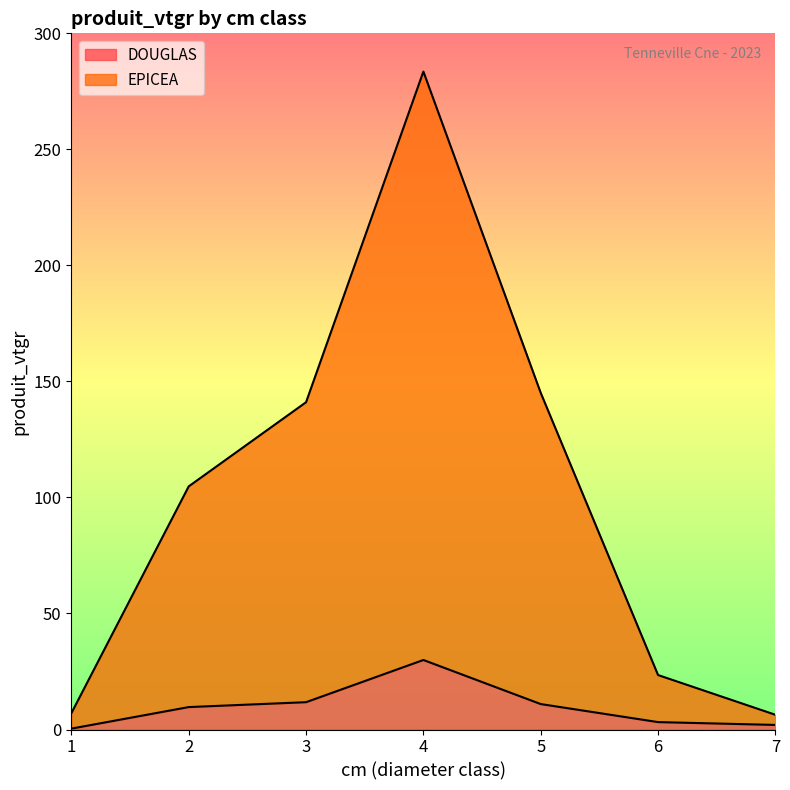

Is it true that DOUGLAS equals 0.4 at 1?

True